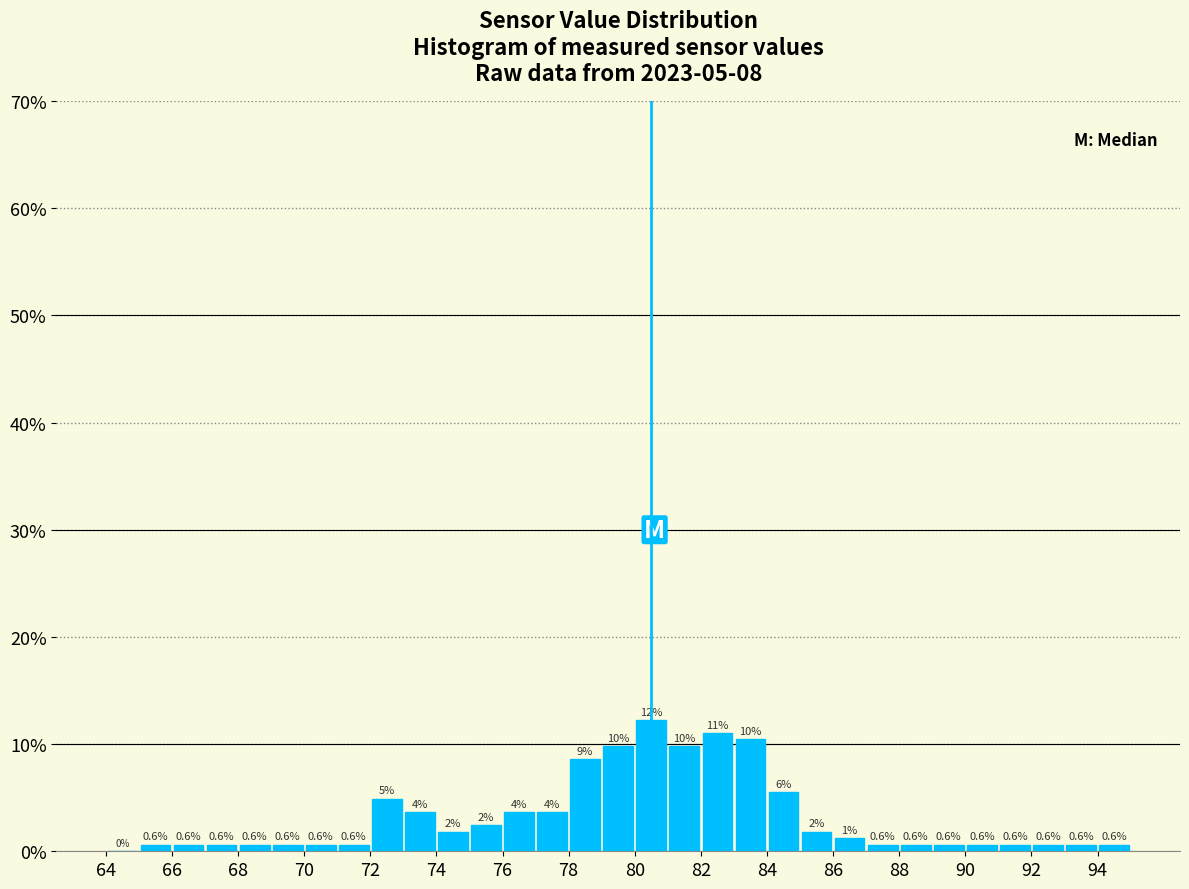

Which range on the x-axis has the tallest bar?

80 to 81